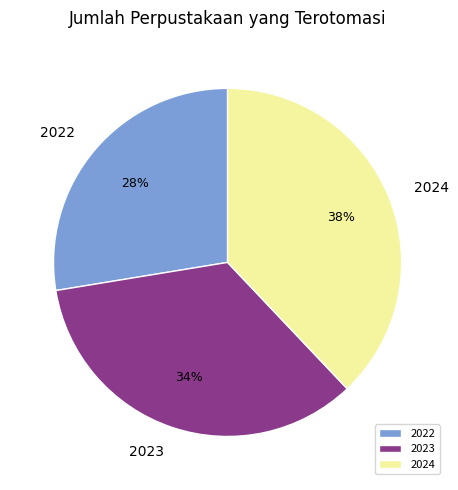

Which category has the biggest portion of the pie?

2024